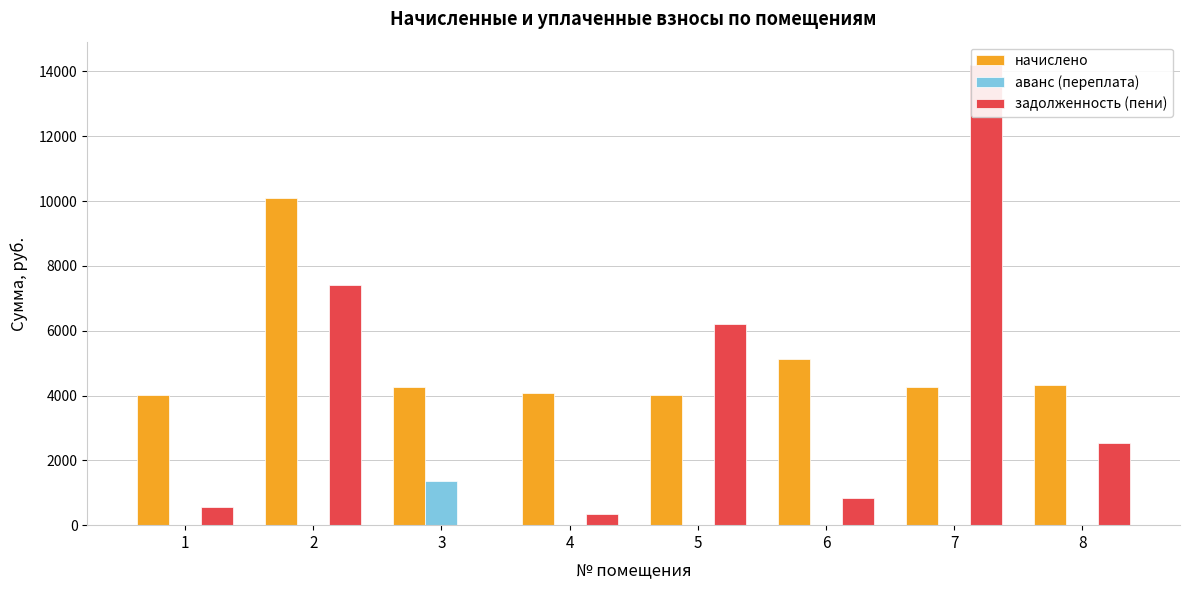

How many categories are shown in the chart?

8